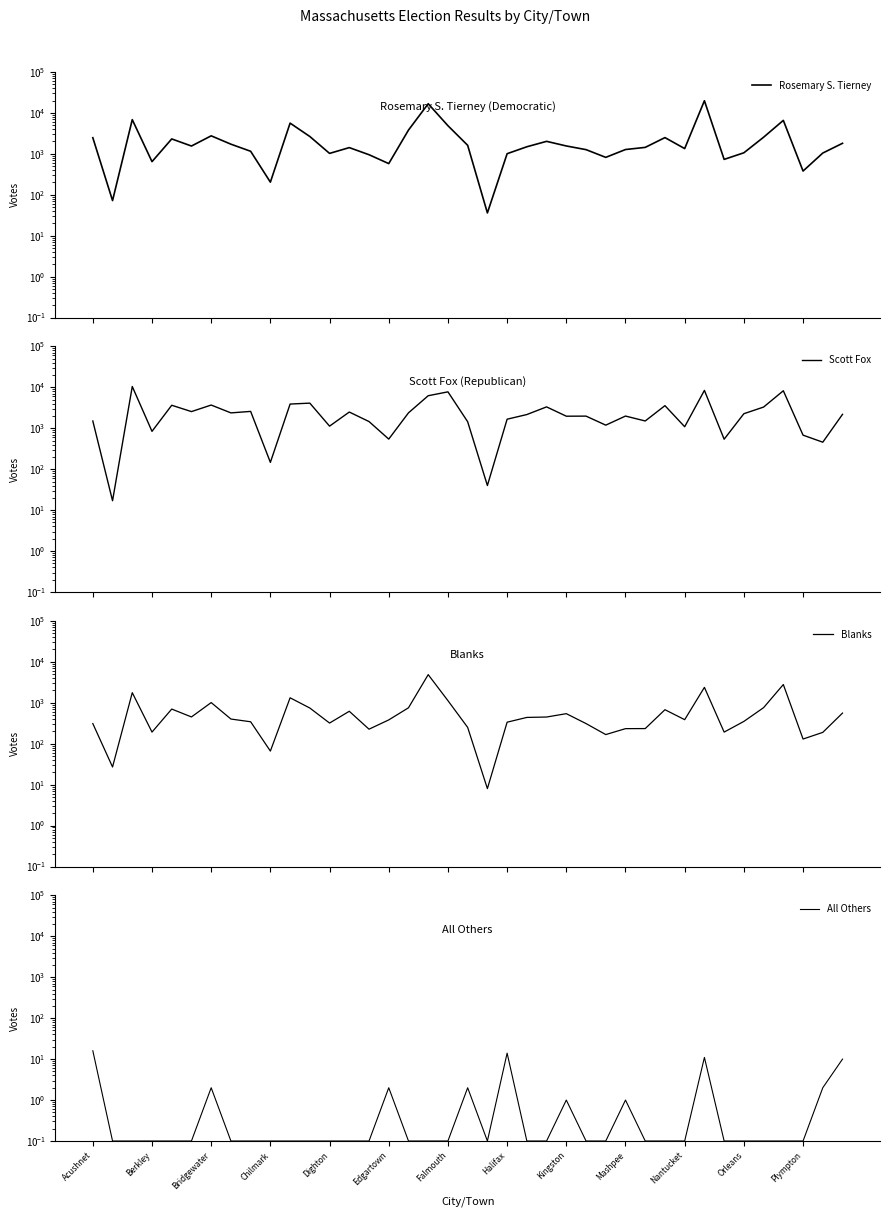

Which series changed the most between Nantucket and 28?

Rosemary S. Tierney